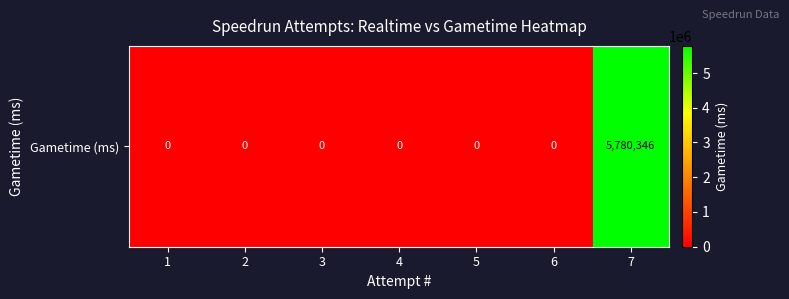

Reading left to right, transcribe all the data shown in this chart.

0	0	0	0	0	0	5780346